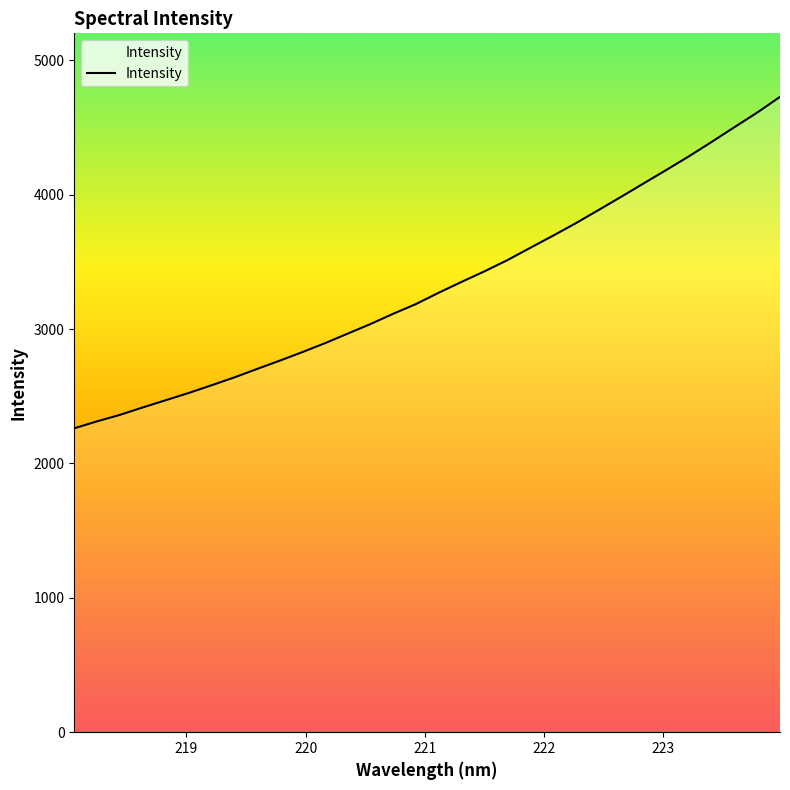

What is the smallest value displayed?

2261.9